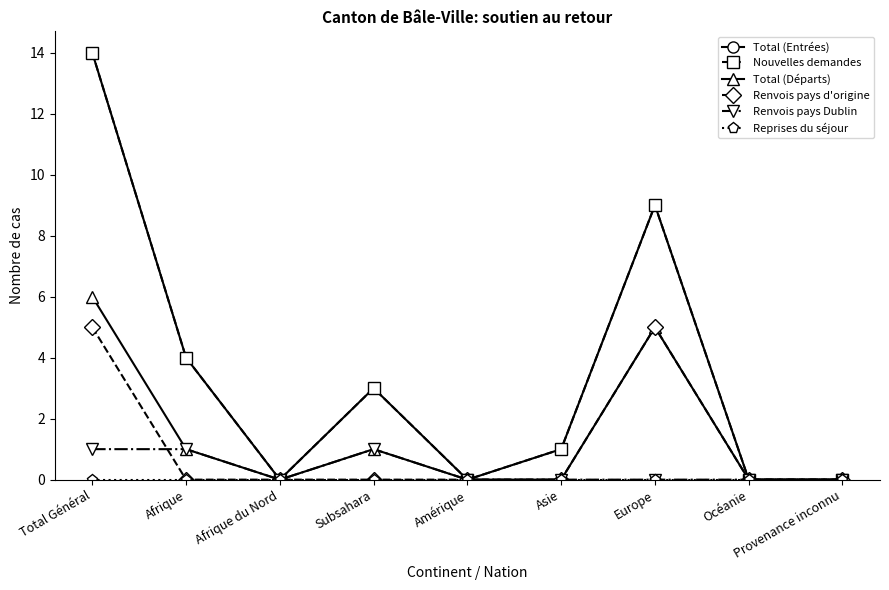

What is the total value across all series at Asie?

2